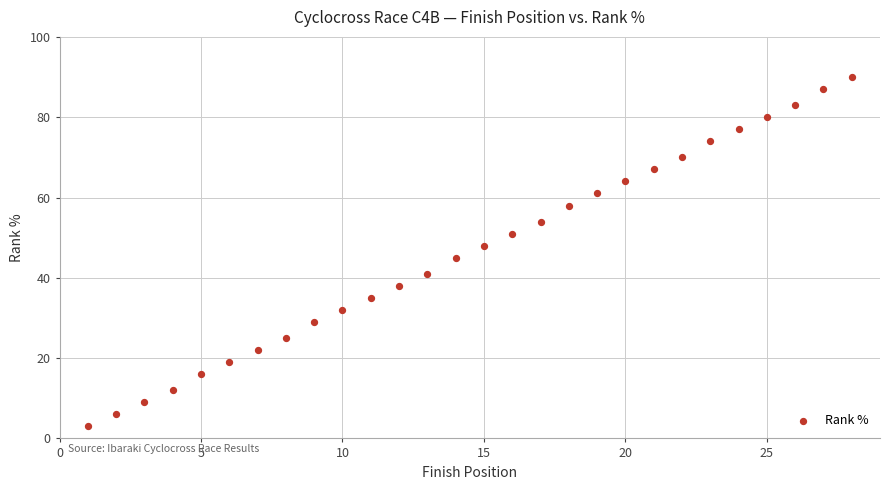

What is the range of Y values (max minus min)?

87